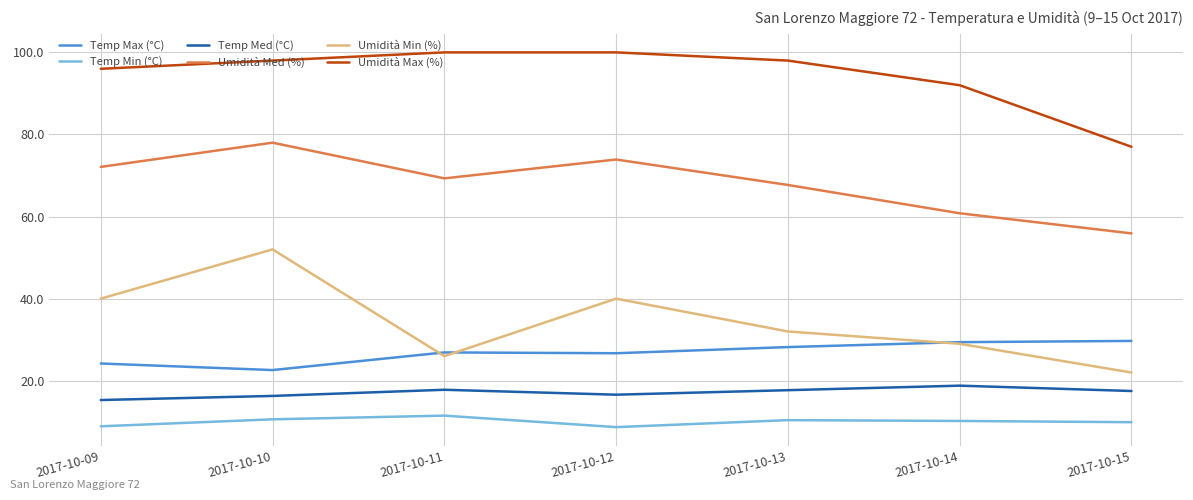

What is the minimum value for Temp Min (°C)?

8.7